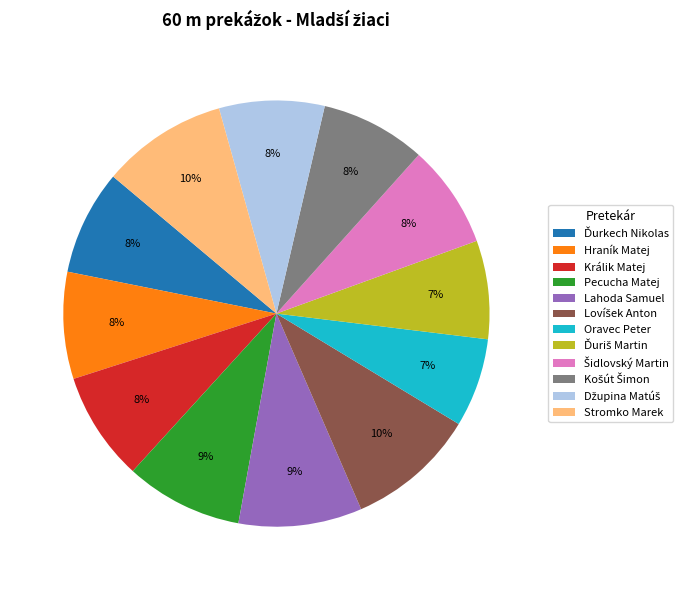

Combined, do Hraník Matej and Pecucha Matej account for over 50%?

No